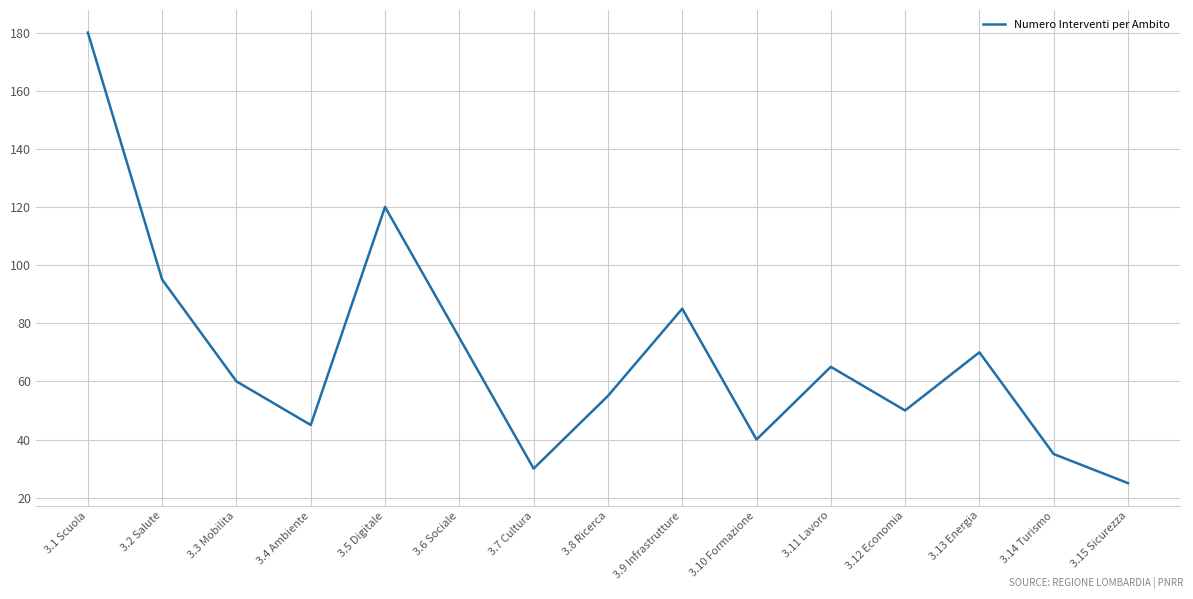

Reading left to right, transcribe all the data shown in this chart.

180	95	60	45	120	75	30	55	85	40	65	50	70	35	25